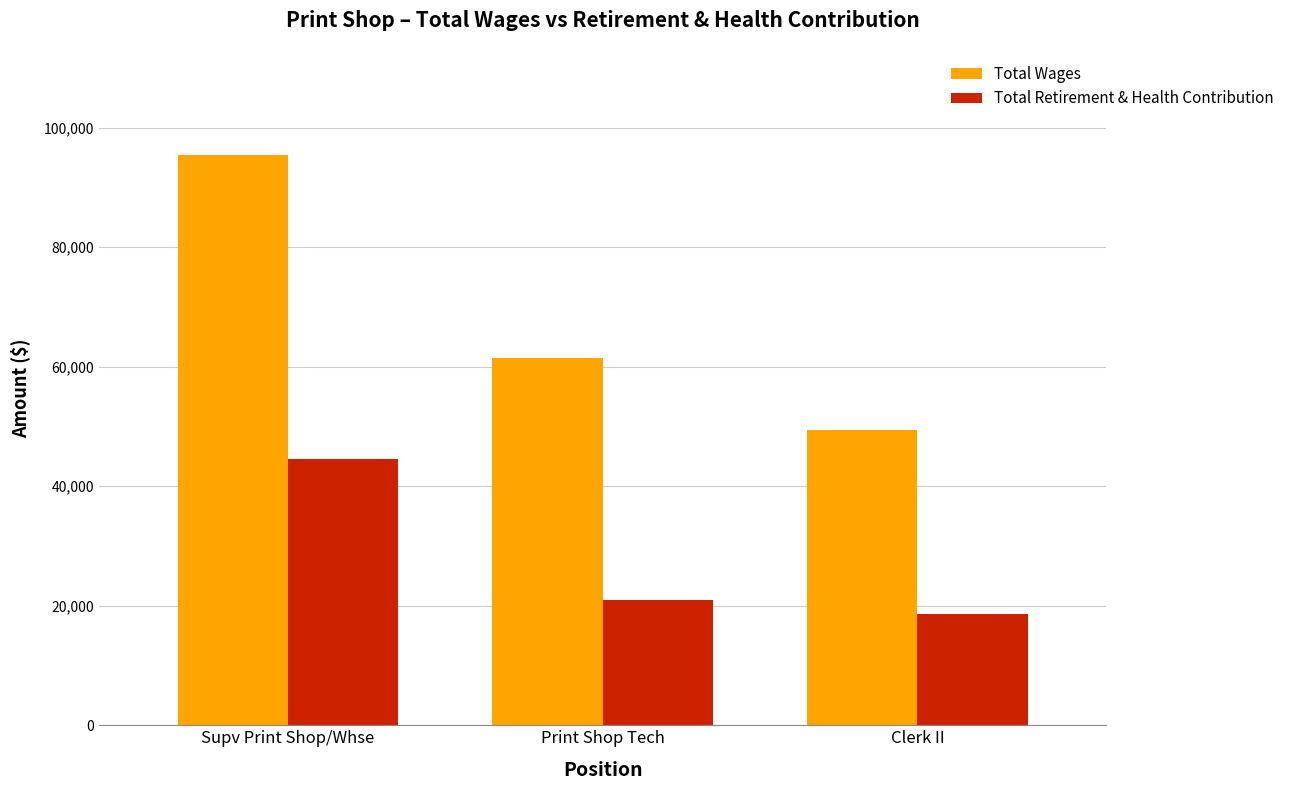

Between Supv Print Shop/Whse and Print Shop Tech, which series saw the biggest shift?

Total Wages